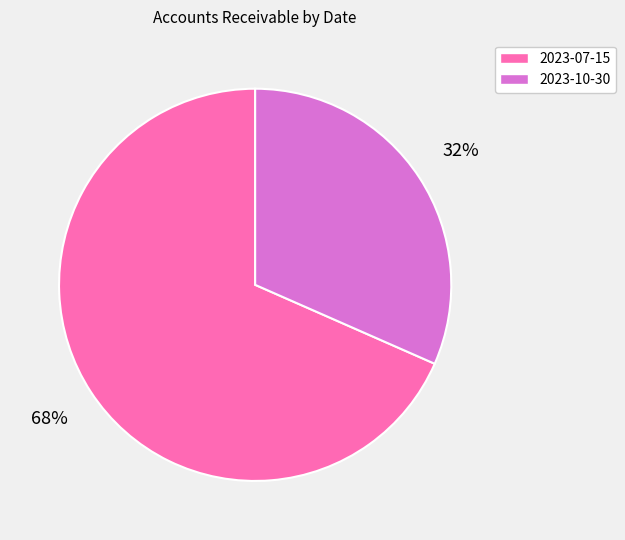

Which slice represents more than half of the pie?

2023-07-15